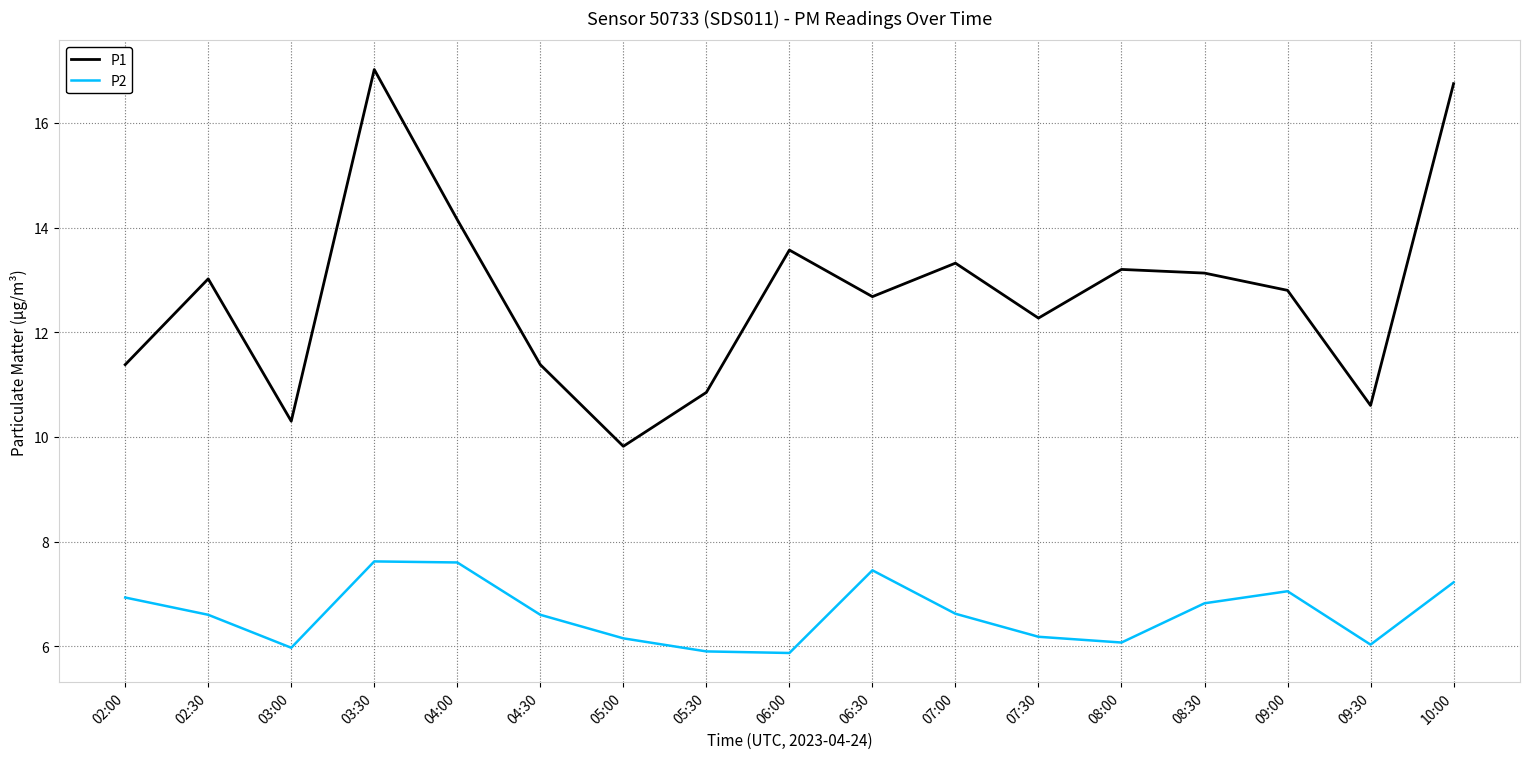

True or false: P2 and P1 intersect in this chart.

False